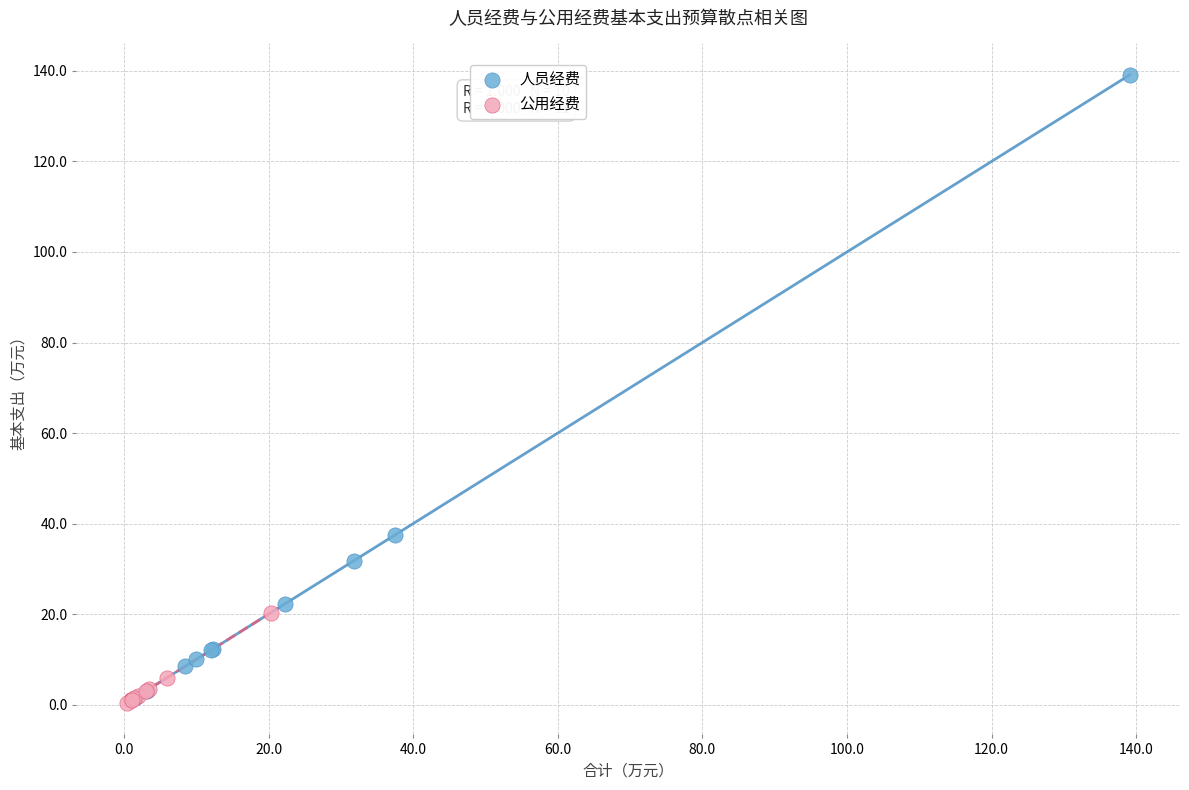

Which series reaches the maximum Y coordinate?

人员经费